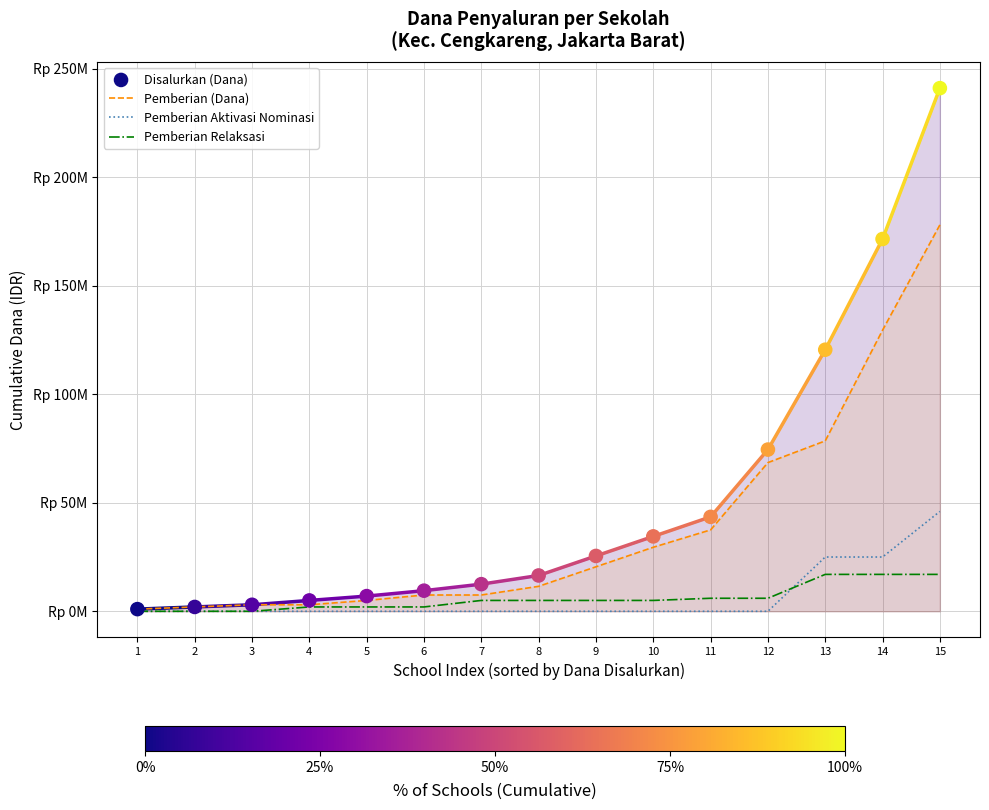

Which series has the largest total across all categories?

Disalurkan (Dana)